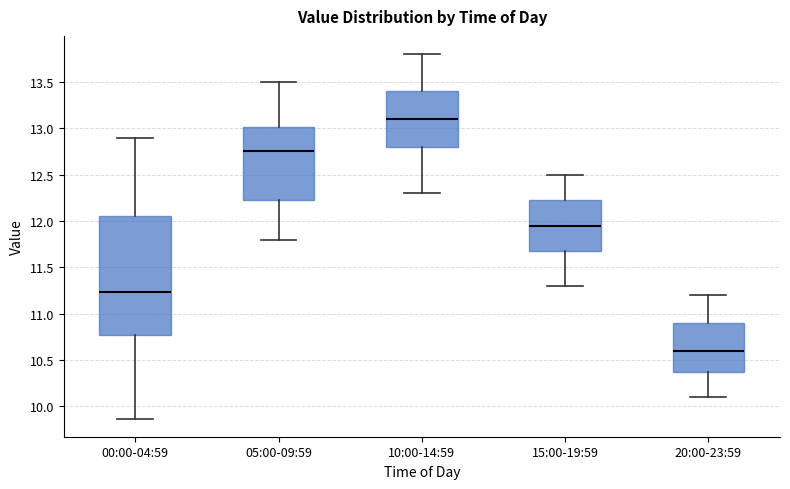

Which box's median line is the highest?

10:00-14:59